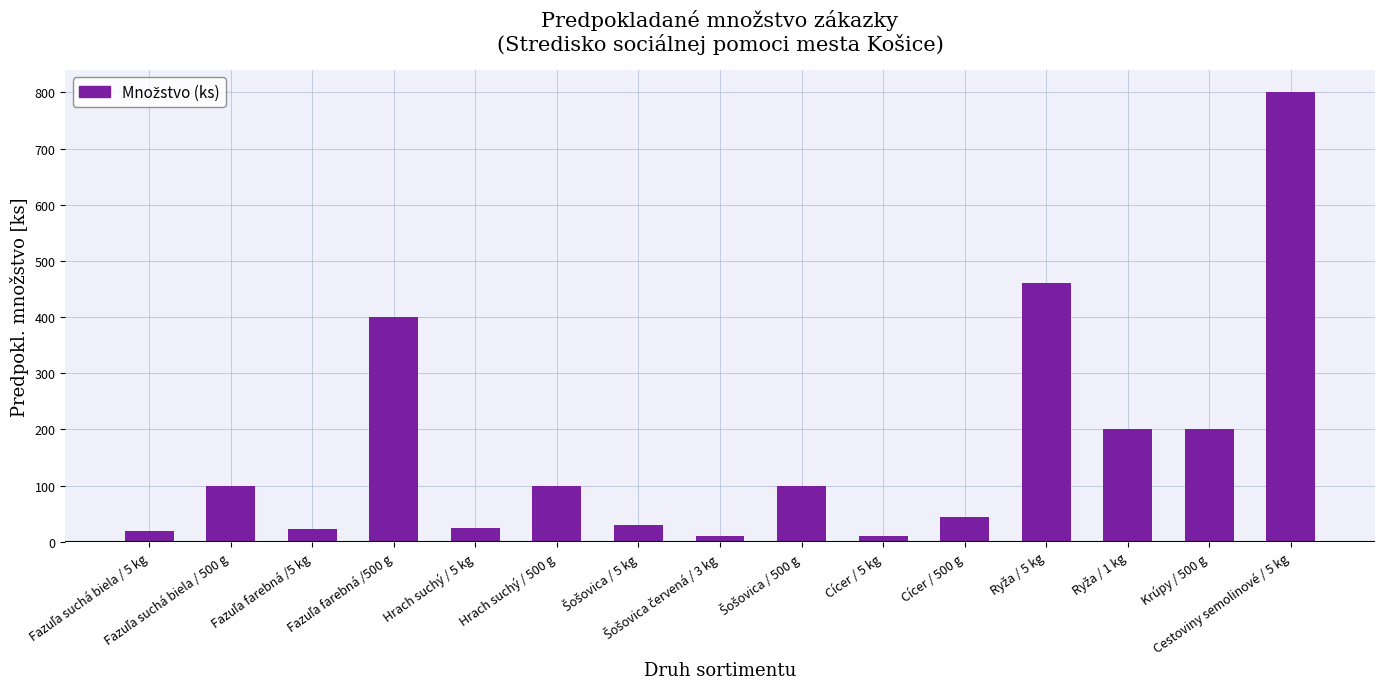

What is the greatest value displayed?

800